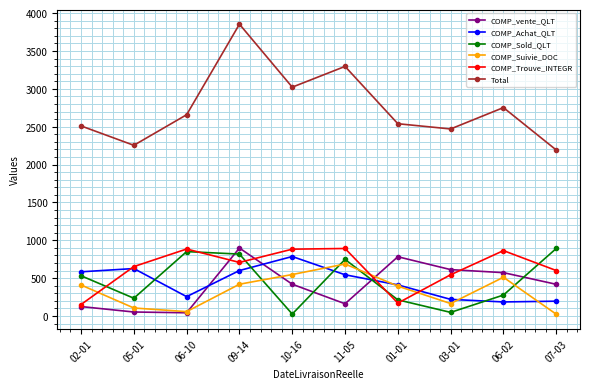

True or false: Total has a value of 2192 at 07-03.

True